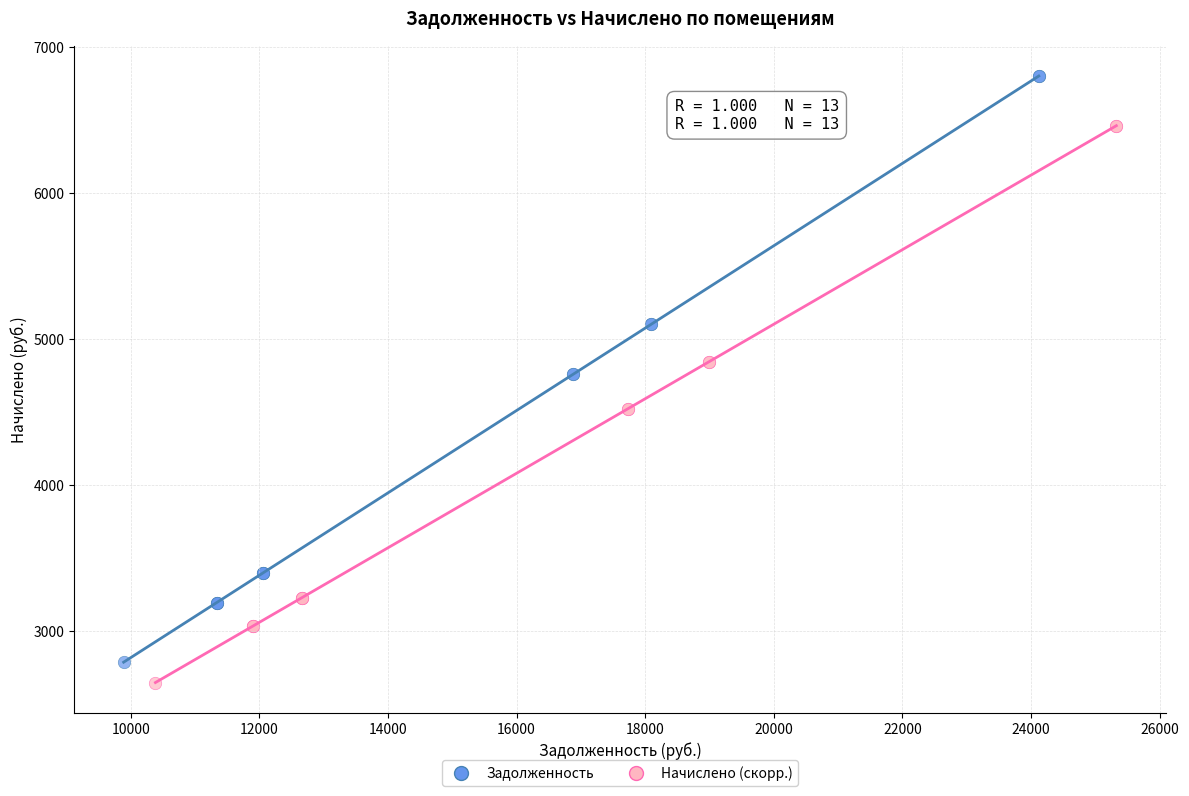

Which series has the widest spread of Y values?

Задолженность